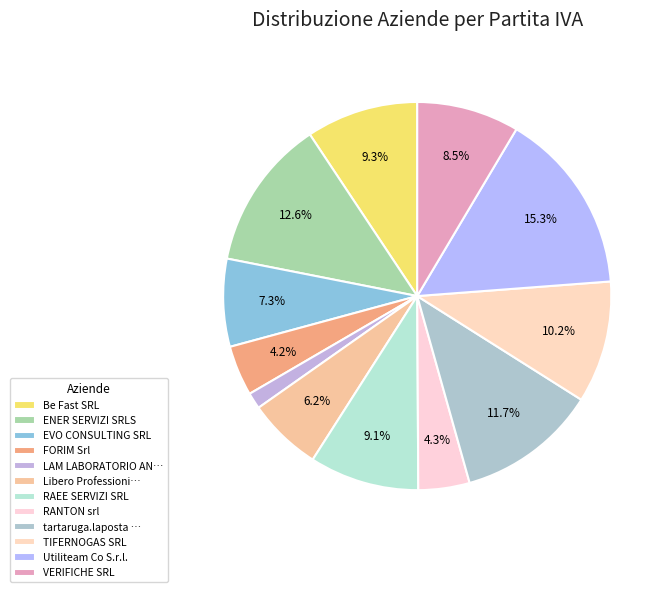

Count the number of slices in the pie.

12